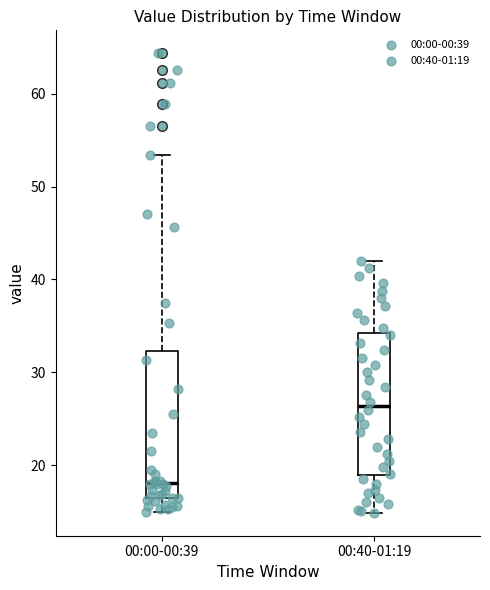

Where is the upper edge of the box for 00:40-01:19 on the y-axis? The values are not printed on the chart, so give them approximately, as read against the axis.

34